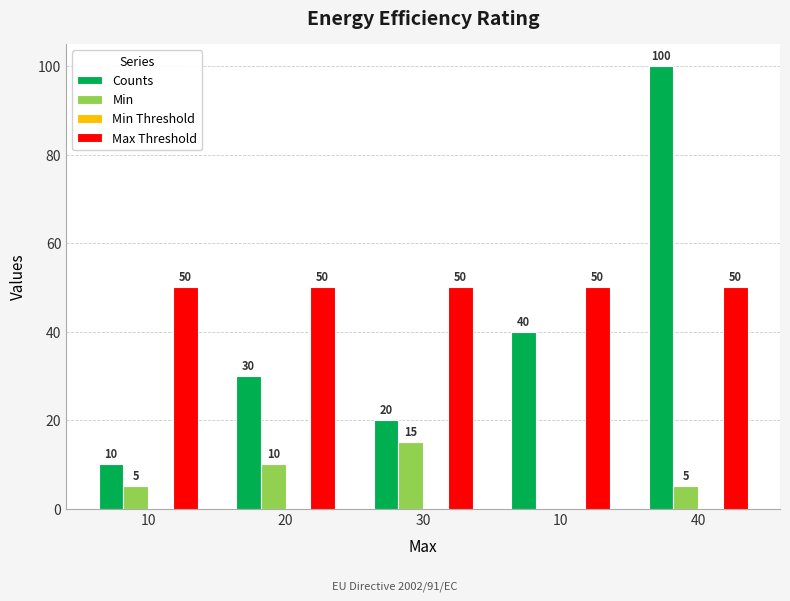

Which series has the largest total across all categories?

Max Threshold